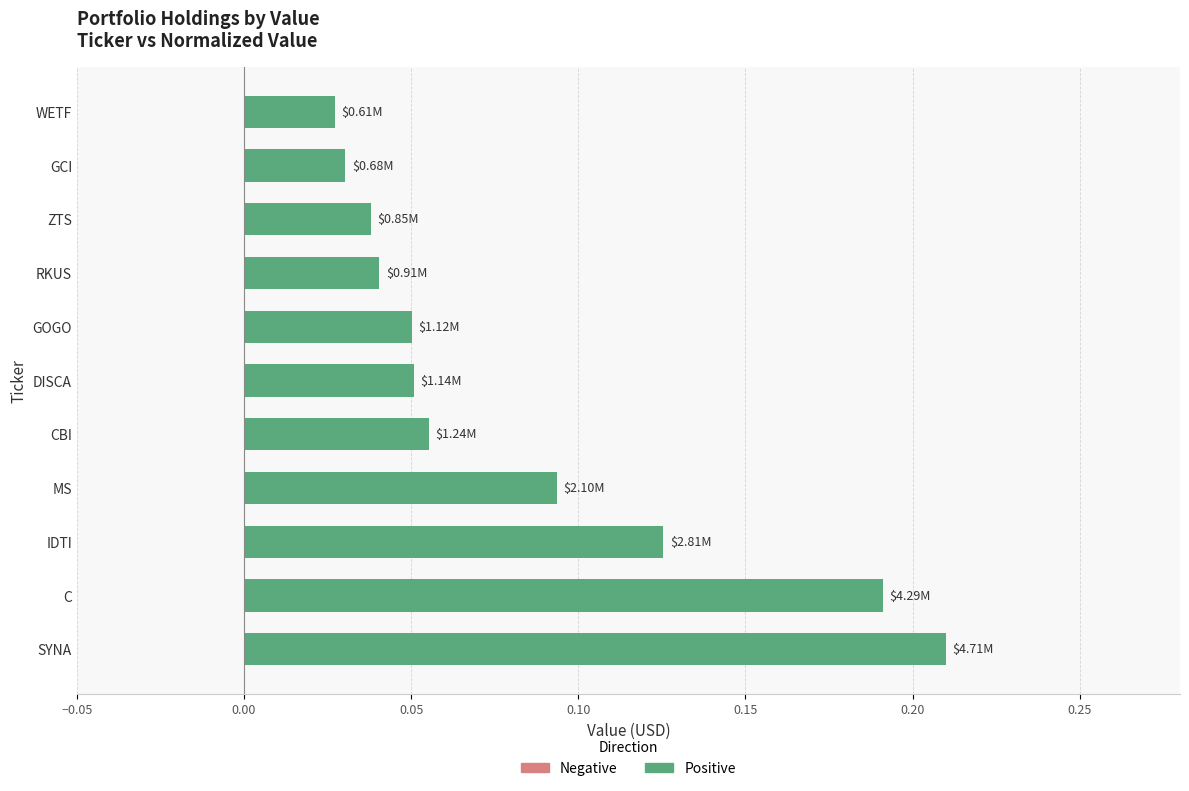

Which label corresponds to the largest value in the chart?

SYNA